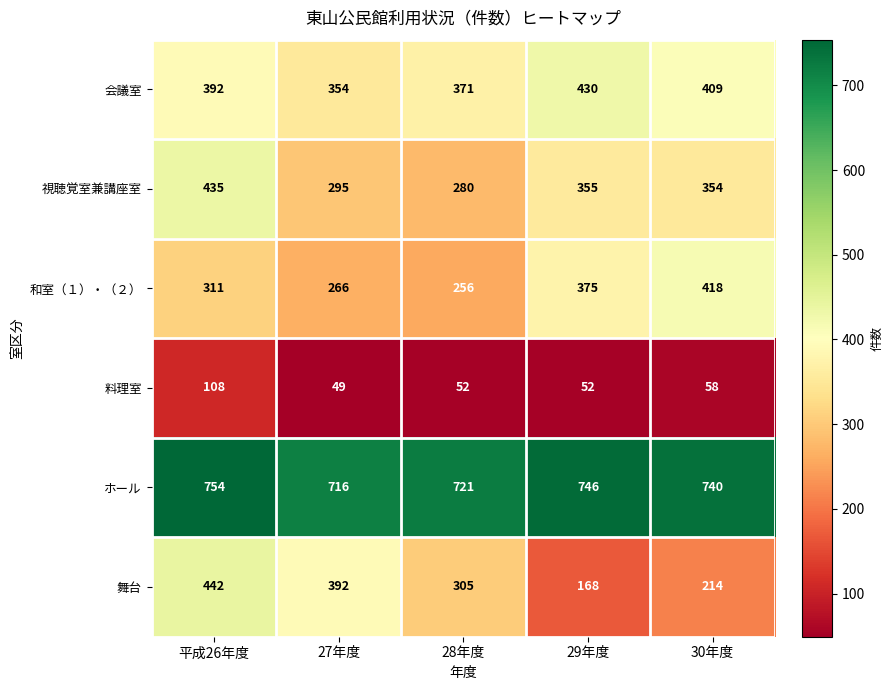

What is the minimum value for ホール?

716